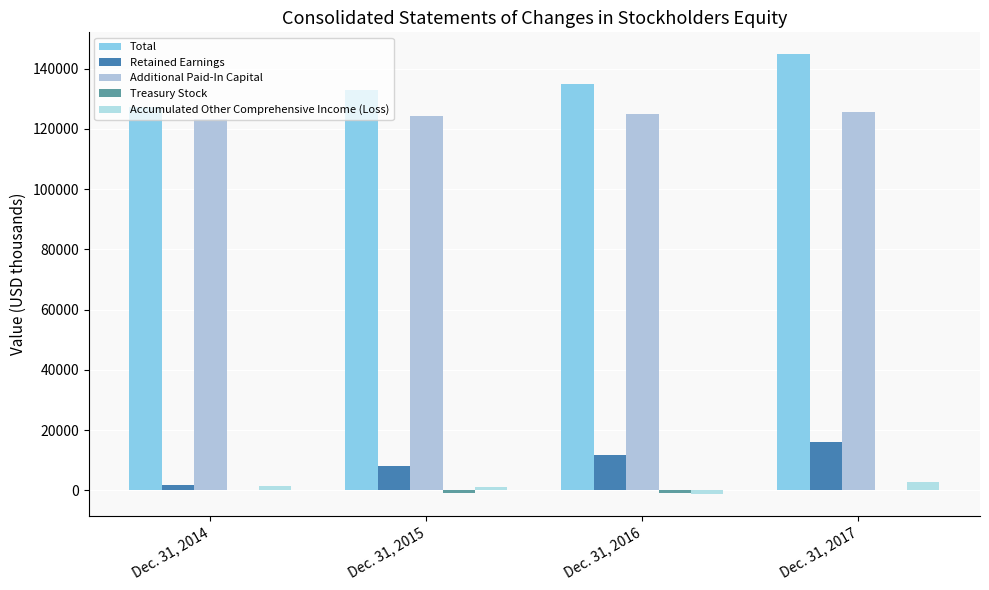

Rank the categories by Treasury Stock value from lowest to highest.

Dec. 31, 2016, Dec. 31, 2015, Dec. 31, 2014, Dec. 31, 2017